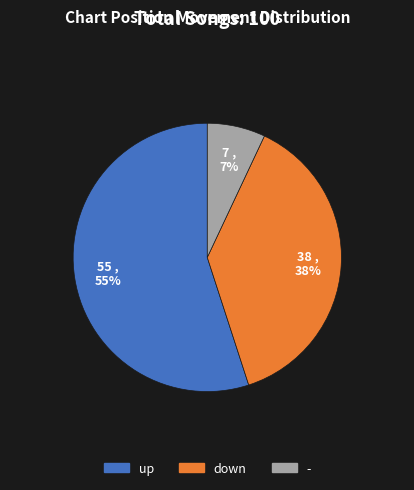

True or false: - accounts for 7% of the total.

True